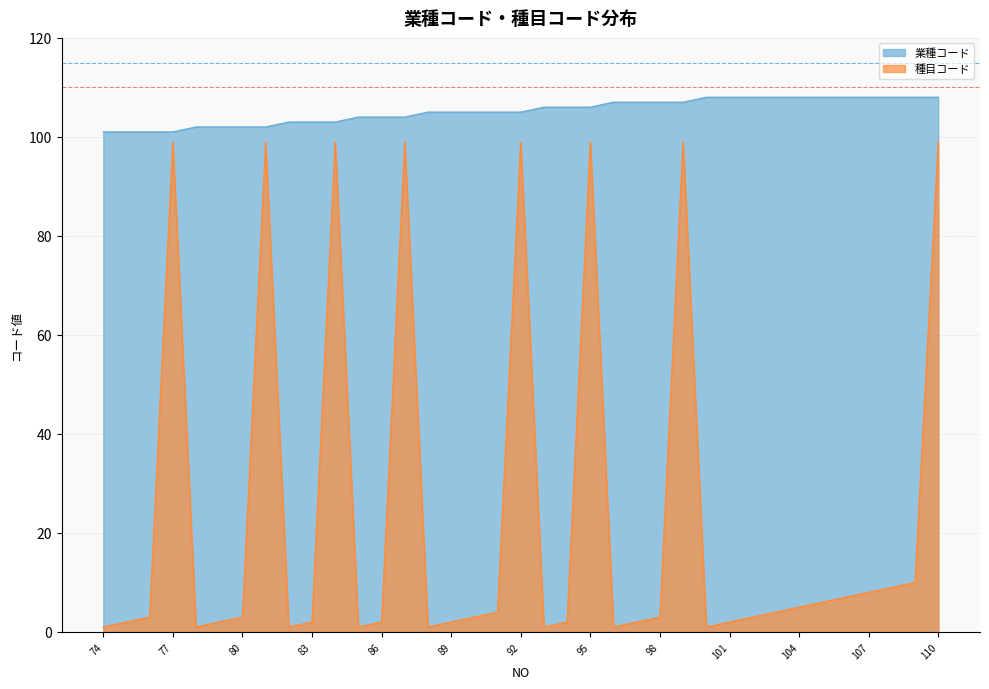

Reading left to right, what are all the values shown in this chart?

業種コード: 101	101	101	101	102	102	102	102	103	103	103	104	104	104	105	105	105	105	105	106	106	106	107	107	107	107	108	108	108	108	108	108	108	108	108	108	108
種目コード: 1	2	3	99	1	2	3	99	1	2	99	1	2	99	1	2	3	4	99	1	2	99	1	2	3	99	1	2	3	4	5	6	7	8	9	10	99